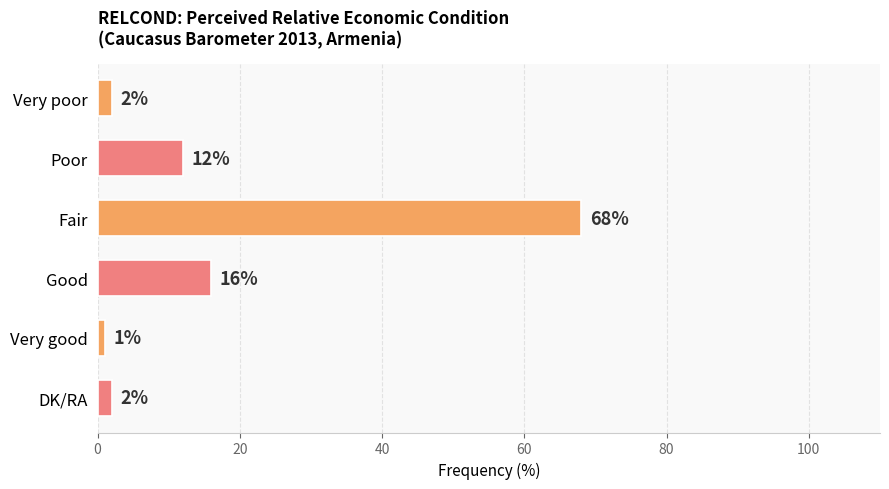

What is the maximum value shown in the chart?

68